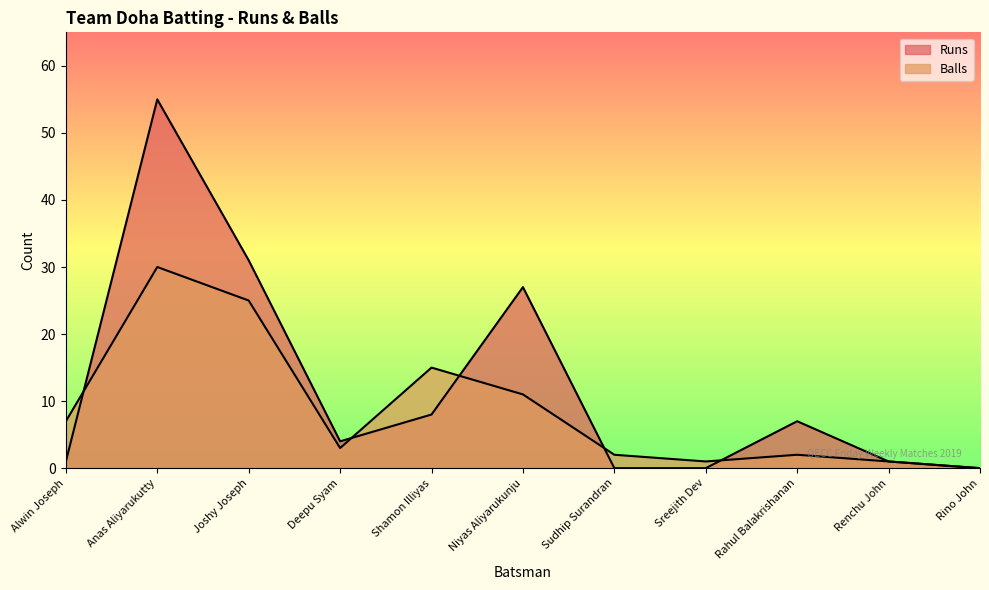

Which series has the largest total across all categories?

Runs